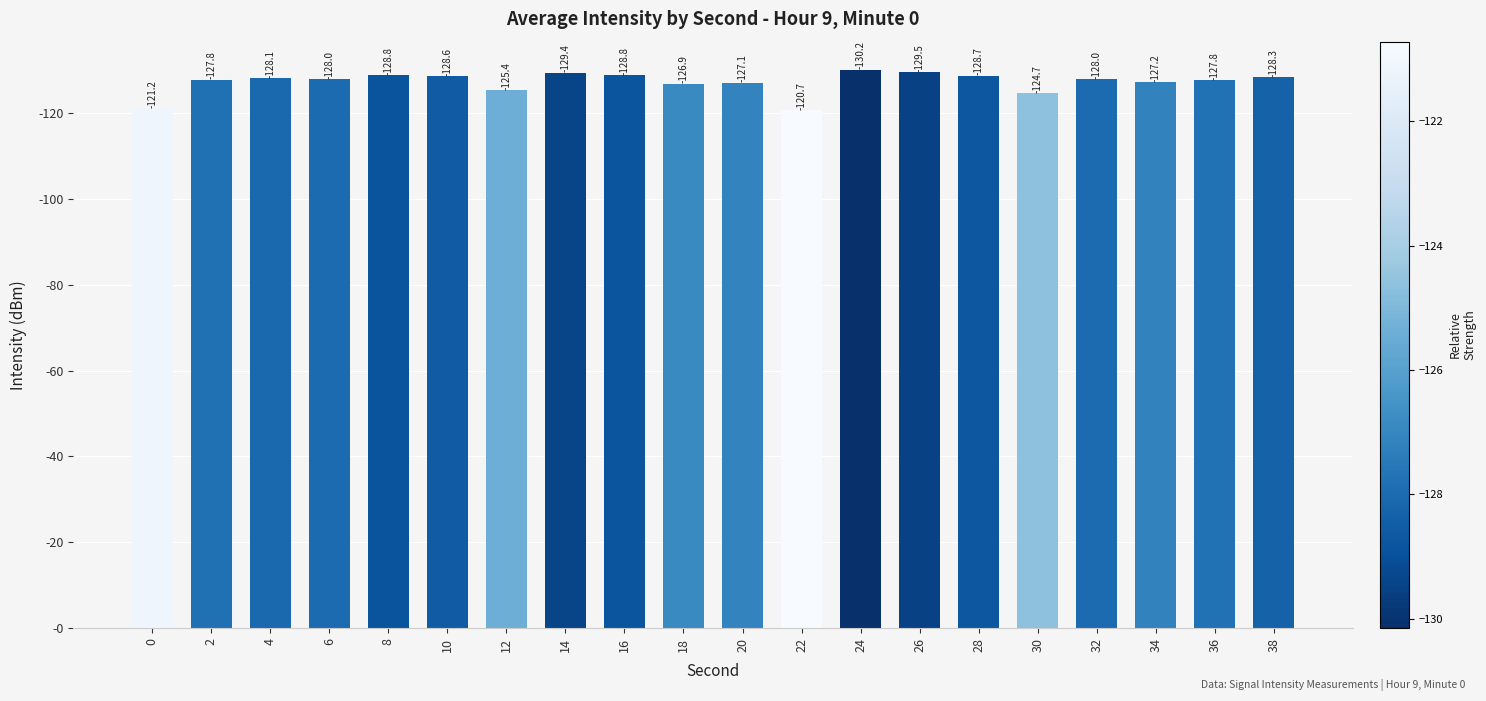

Are the bars horizontal?

No